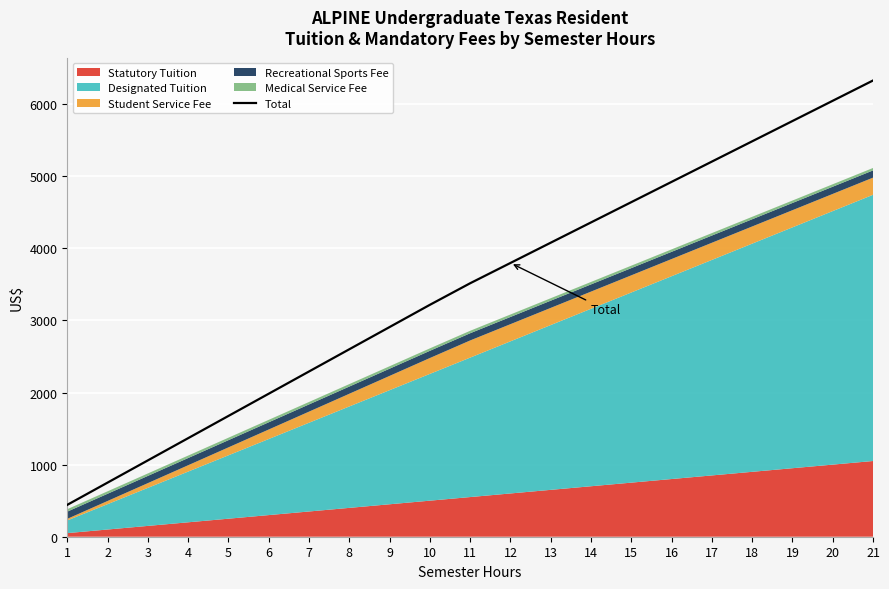

What is the sum of all values?

72421.9